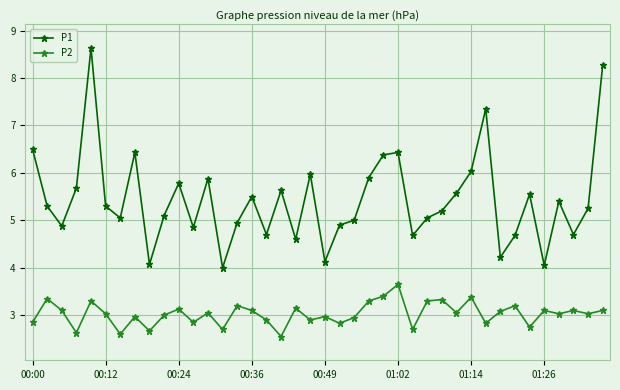

Which series has the largest total across all categories?

P1